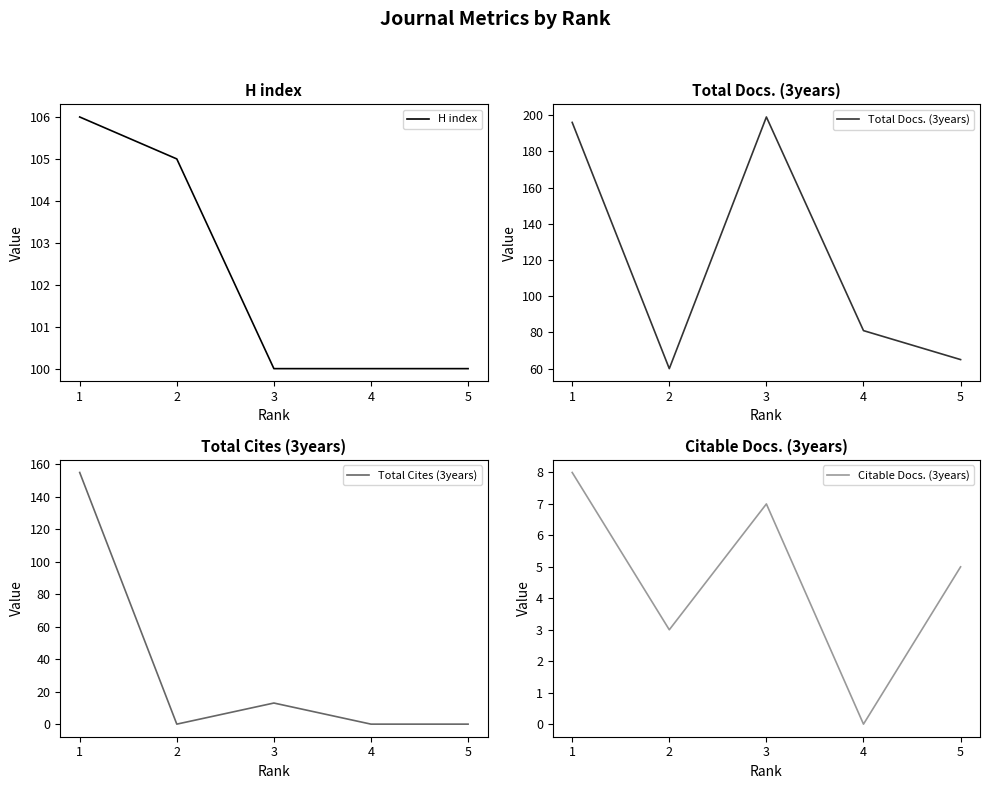

Which series has the widest spread of values?

Total Cites (3years)